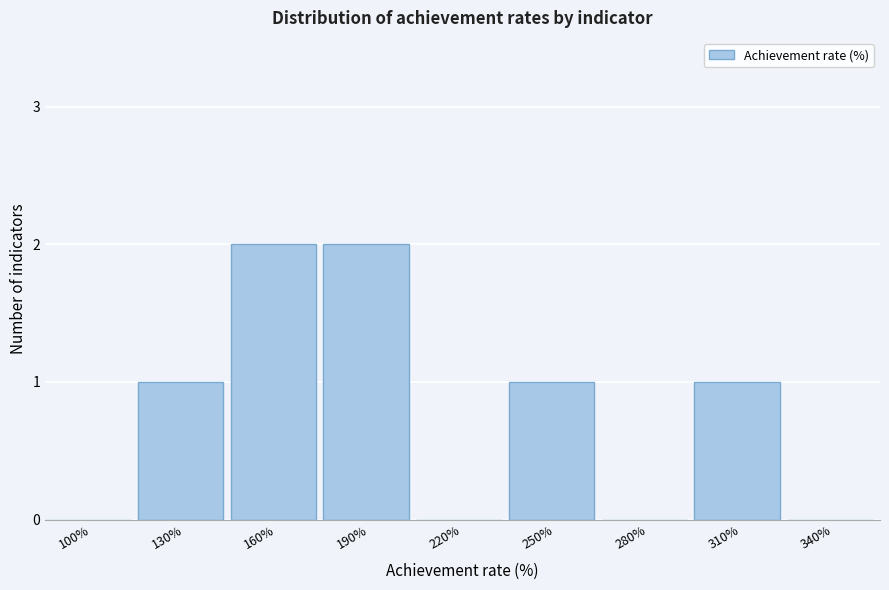

Reading left to right, list all the values displayed in this chart.

100%=0	130%=1	160%=2	190%=2	220%=0	250%=1	280%=0	310%=1	340%=0